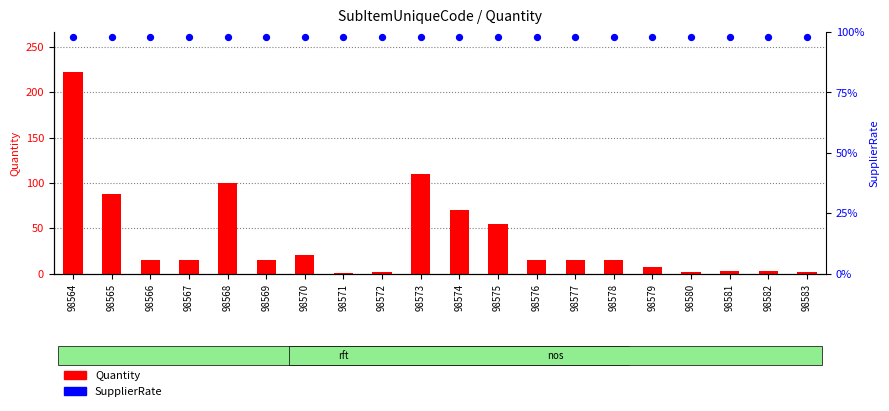

What are all the series names shown in the legend?

Quantity, SupplierRate